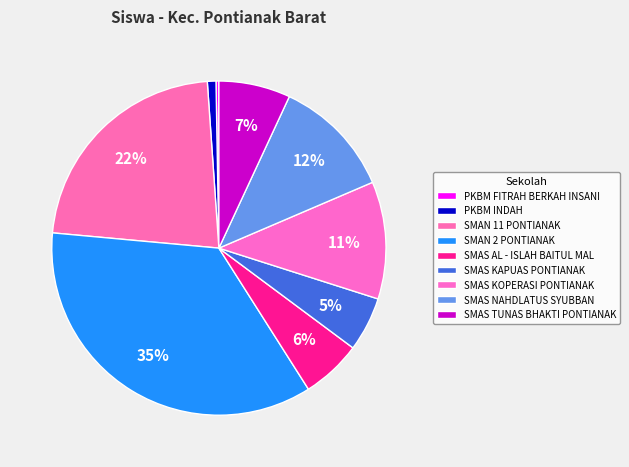

True or false: SMAN 2 PONTIANAK accounts for 35% of the total.

True